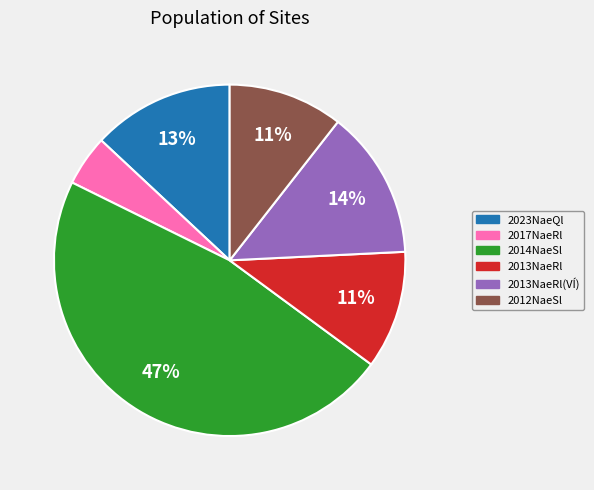

To the nearest percent, what is the average slice percentage?

17%